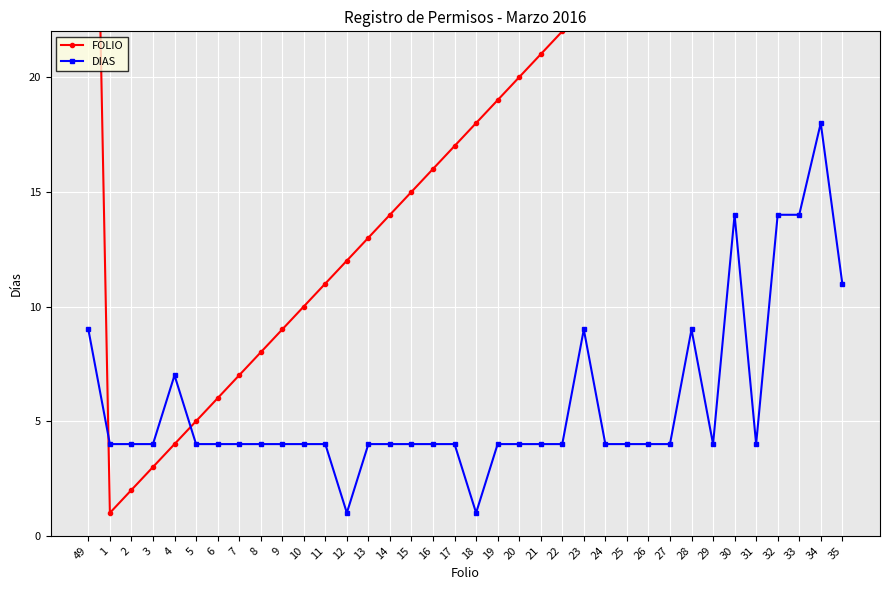

Where do FOLIO and DIAS first cross each other?

49 and 1